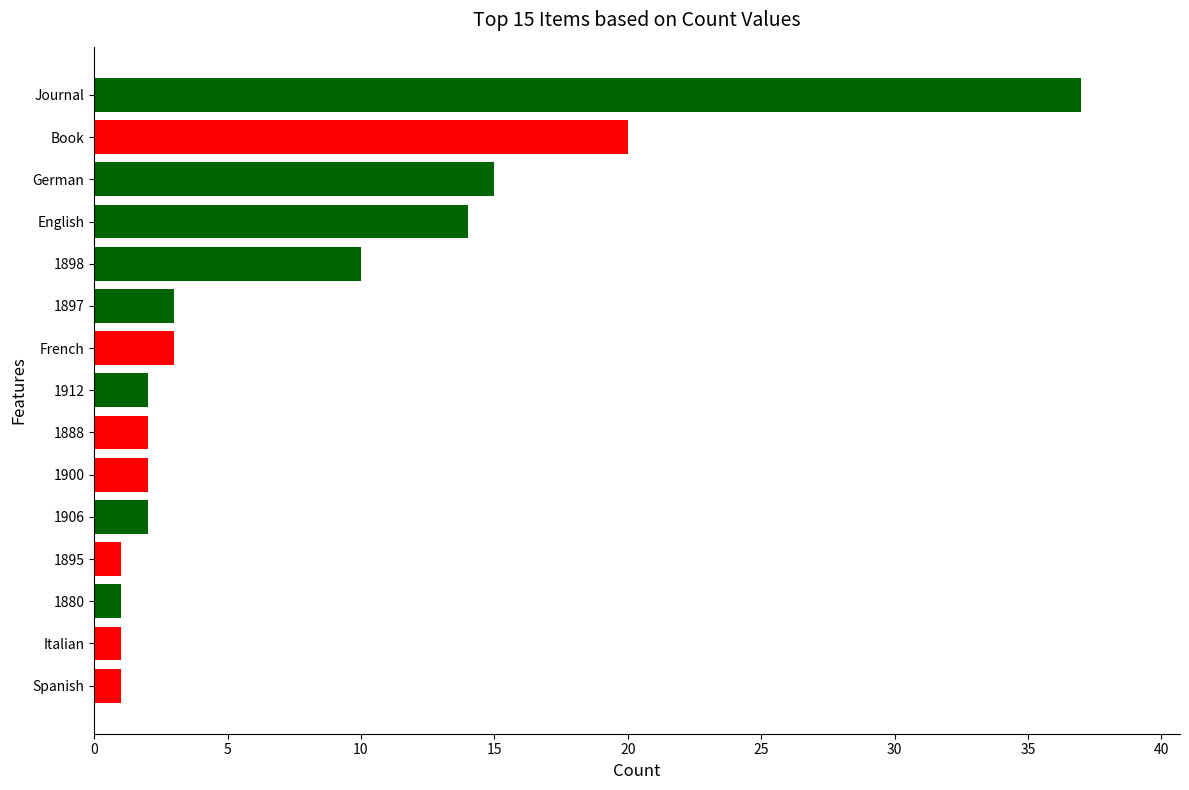

What is the maximum value shown in the chart?

37